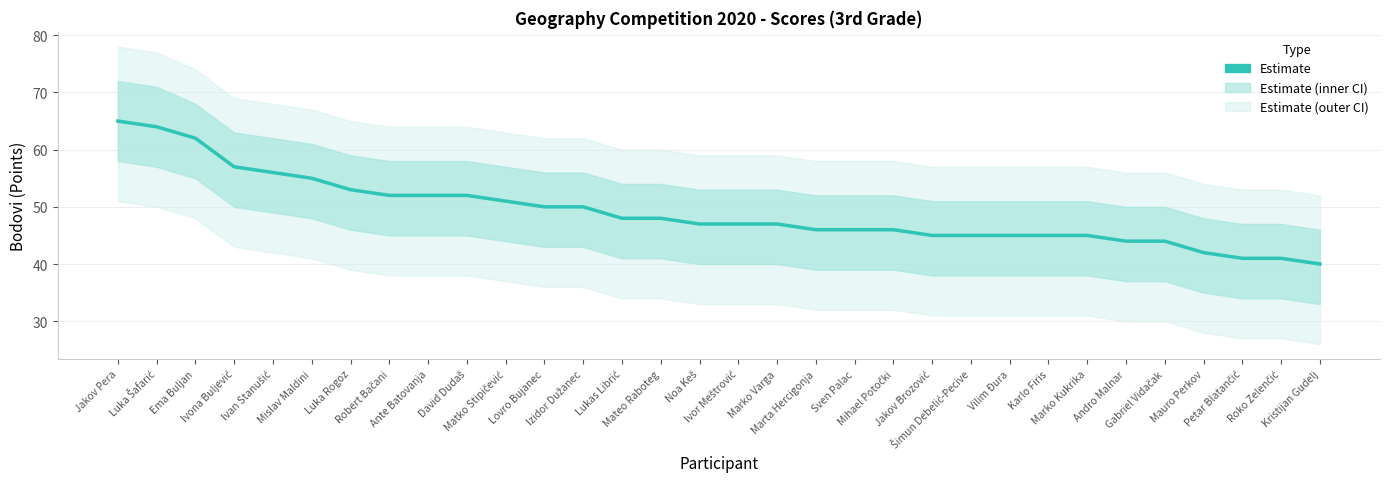

What is the change in value from Mihael Potočki to Šimun Debelić-Pecive?

-1